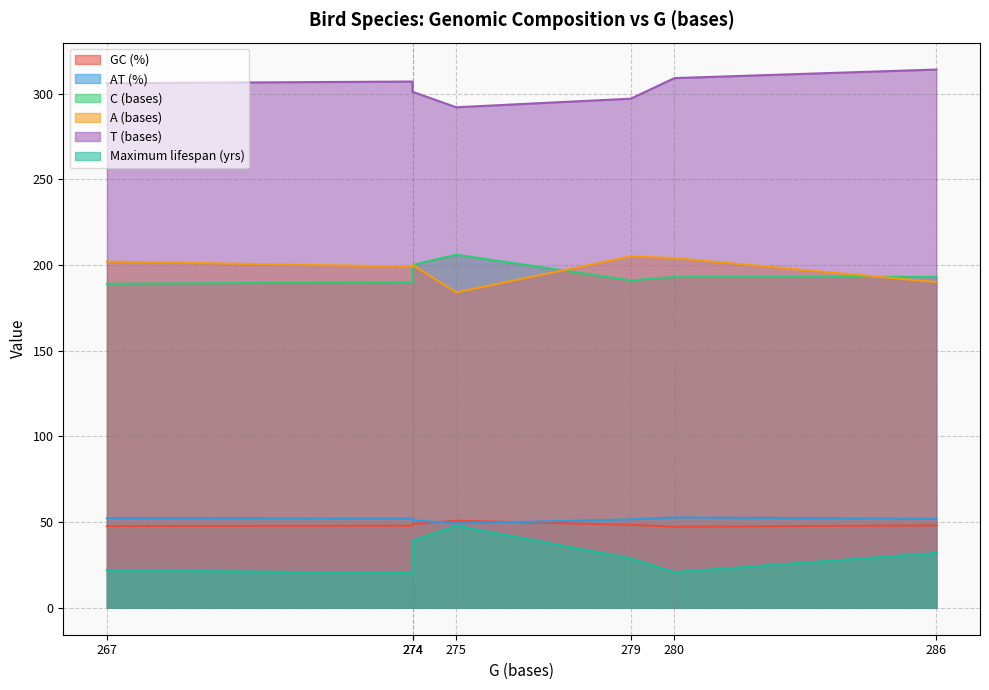

Which series has the largest range (max minus min)?

Maximum lifespan (yrs)